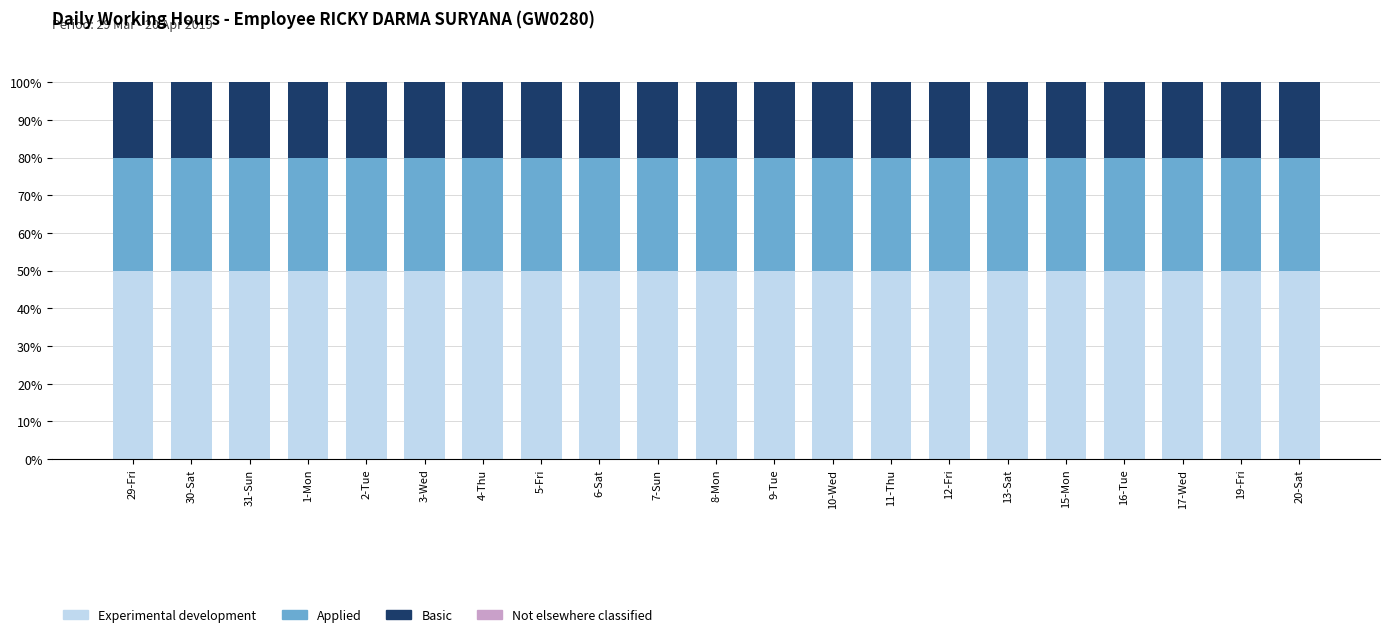

True or false: Experimental development has a value of 50 at 10-Wed.

True